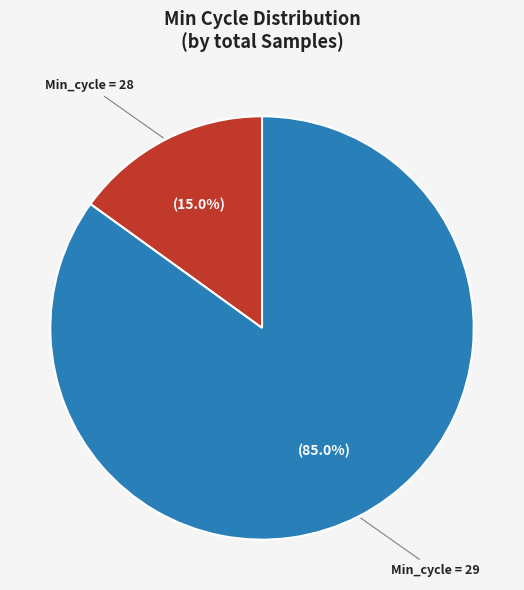

How many segments does this pie chart have?

2